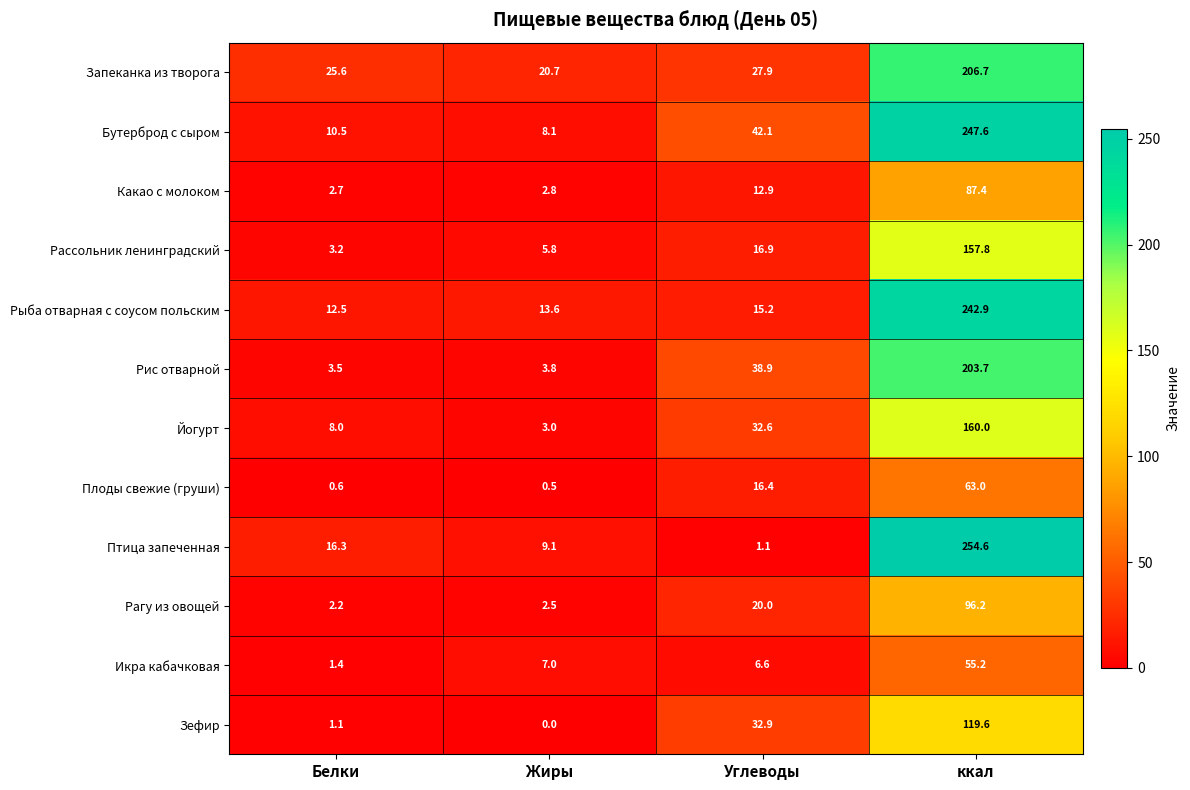

What is the difference between the highest and lowest values at Жиры?

20.7